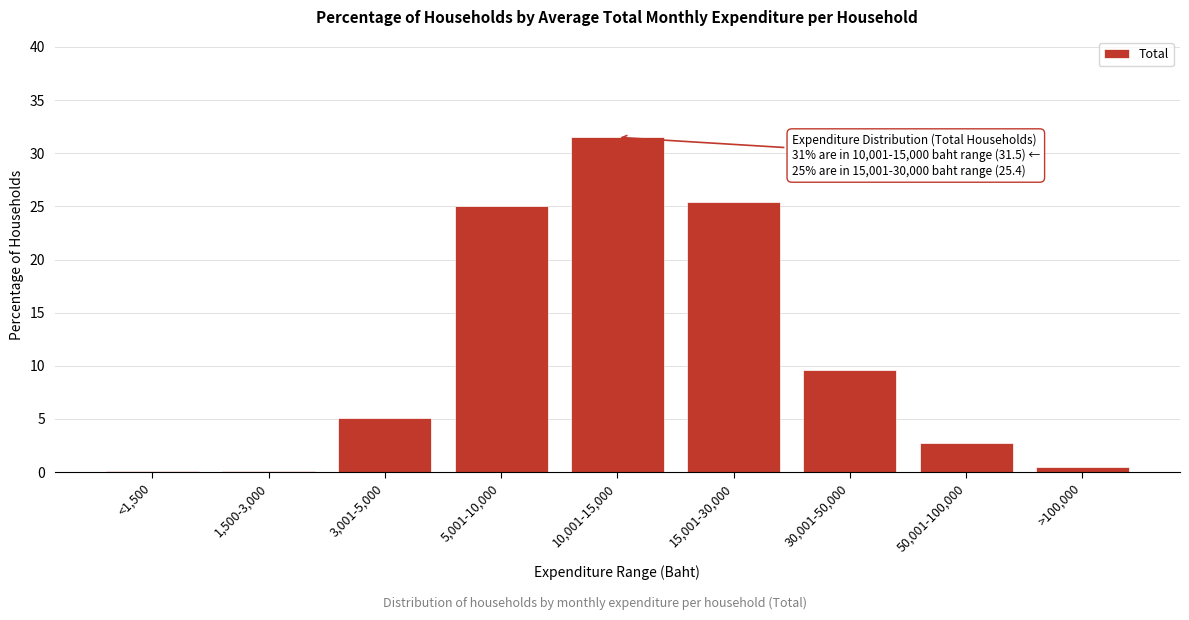

Reading right to left, transcribe all the data shown in this chart.

>100,000=0.5	50,001-100,000=2.7	30,001-50,000=9.6	15,001-30,000=25.4	10,001-15,000=31.5	5,001-10,000=25.0	3,001-5,000=5.1	1,500-3,000=0.1	<1,500=0.1